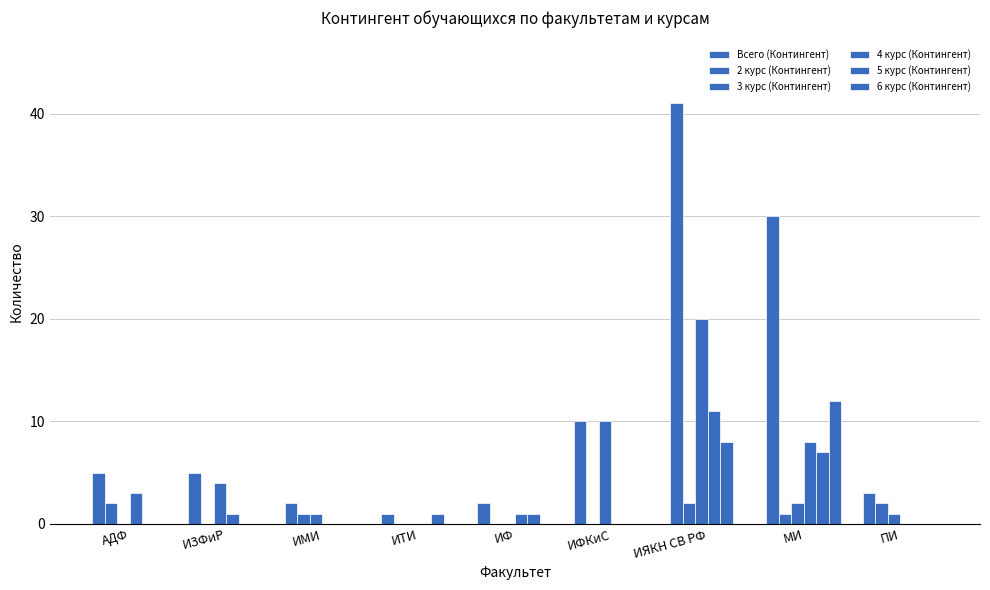

Is the value of Всего (Контингент) at ИТИ greater than the value of 2 курс (Контингент) at АДФ?

No